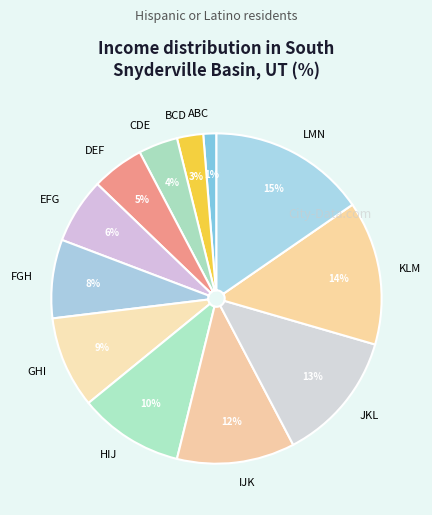

To the nearest percent, what is the combined percentage of CDE and KLM?

18%